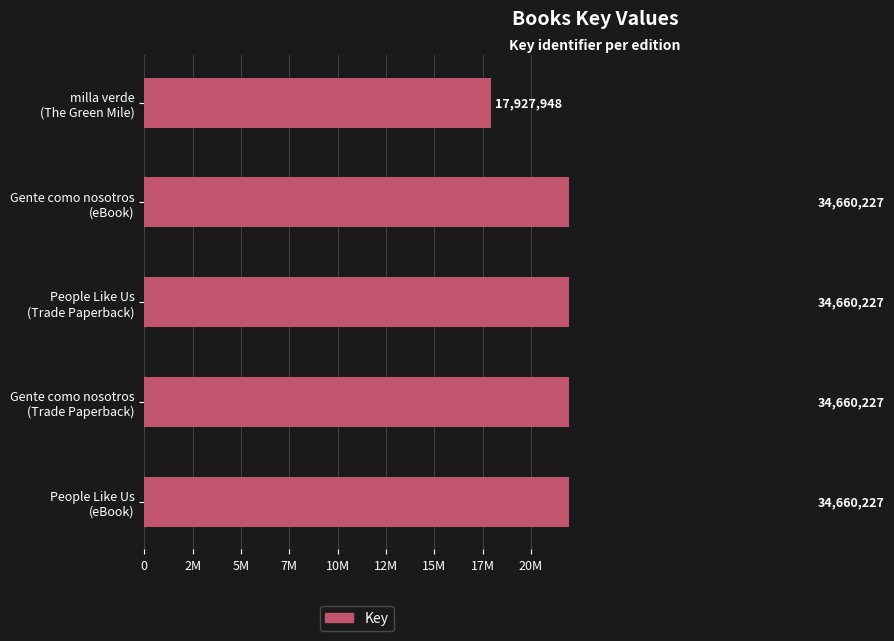

Is it true that the value at People Like Us (Trade Paperback) is 34660227?

True